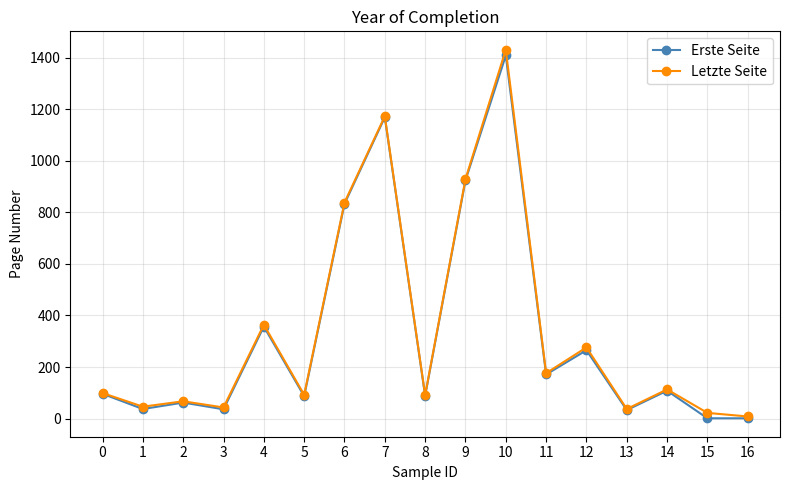

Does the chart have visible grid lines?

Yes